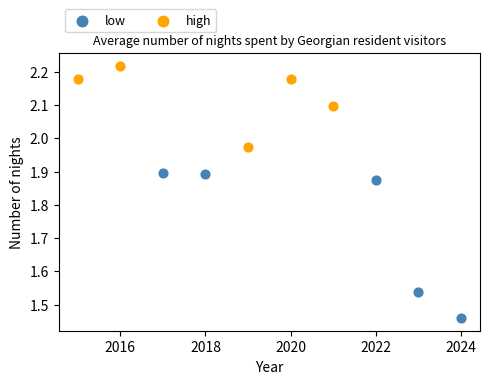

Which series contains the highest Y value?

high